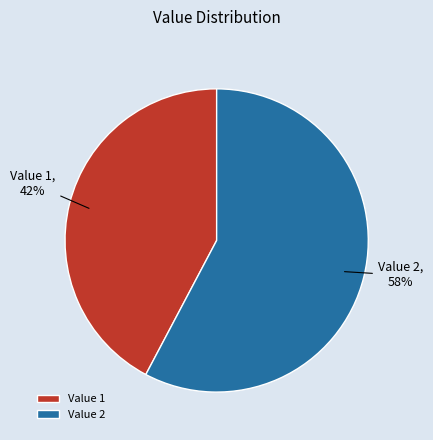

Count the number of slices in the pie.

2